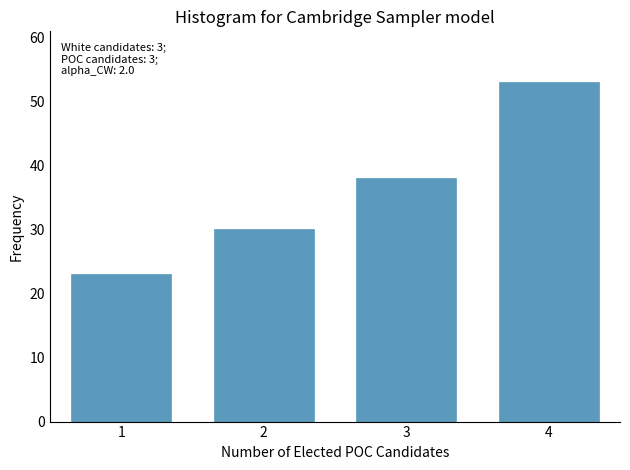

Reading left to right, list all the values displayed in this chart.

1=23	2=30	3=38	4=53